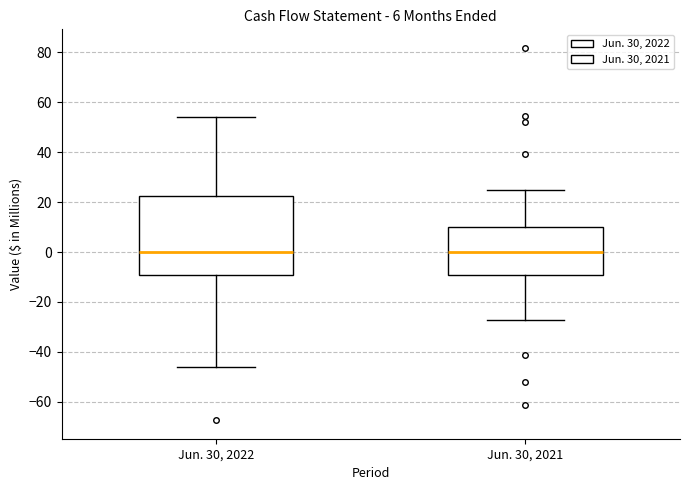

Comparing the boxes themselves (not the whiskers), which one is the tallest?

Jun. 30, 2022